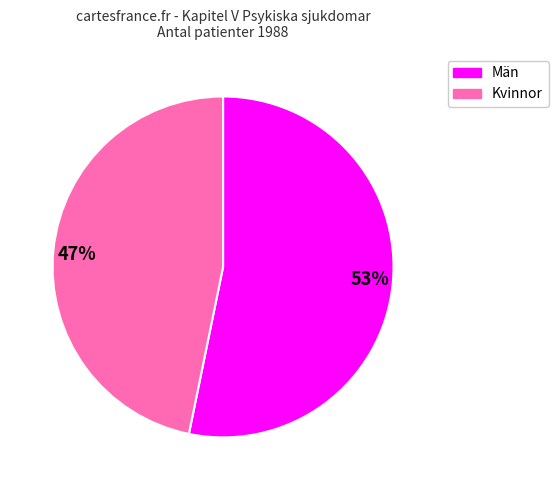

The 53% slice represents 42% of the pie. True or false?

False